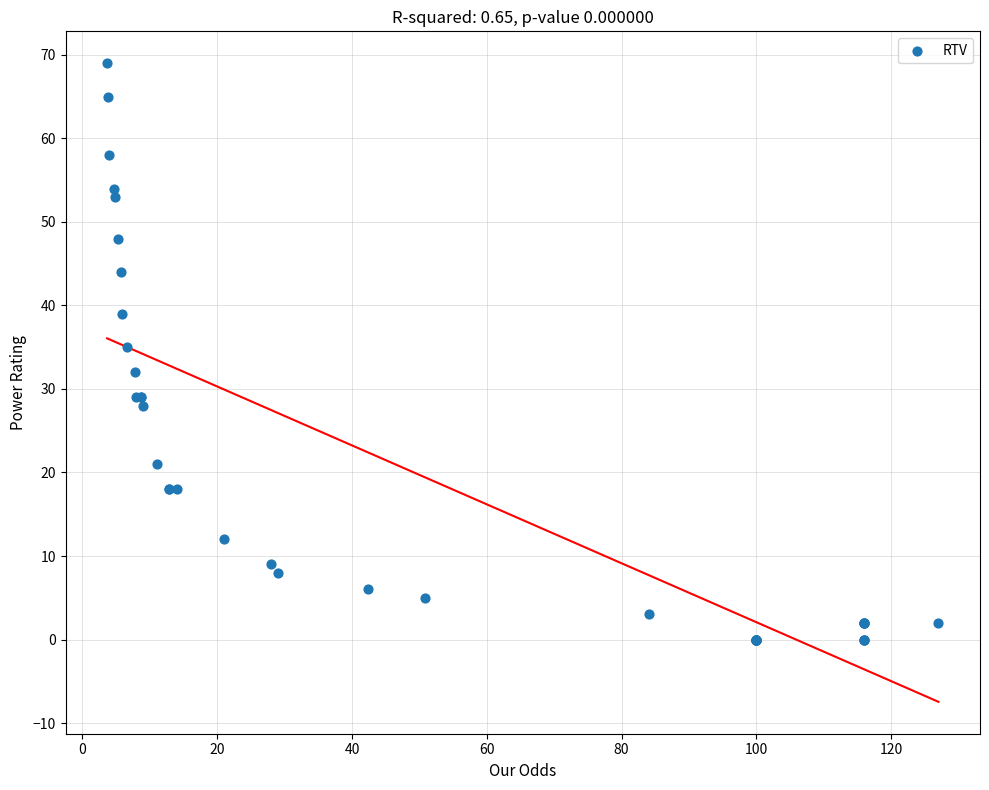

What Y value in the scatter plot is closest to 34?

35